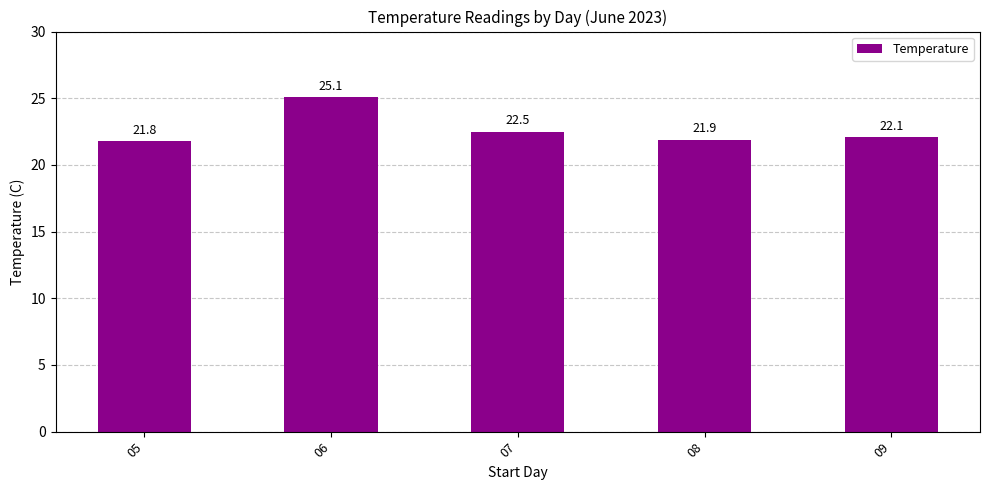

What is the average value?

22.7